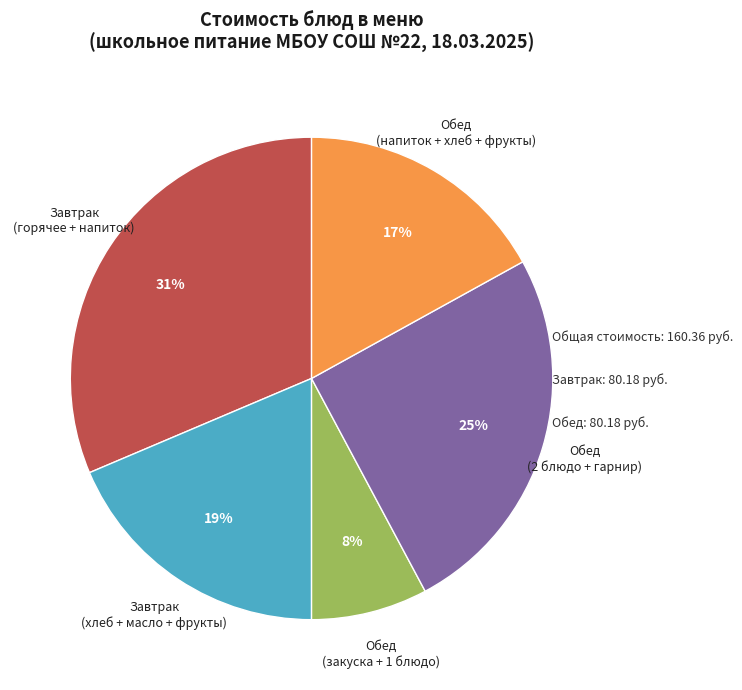

Does Обед (напиток + хлеб + фрукты) represent more than half of the total?

No